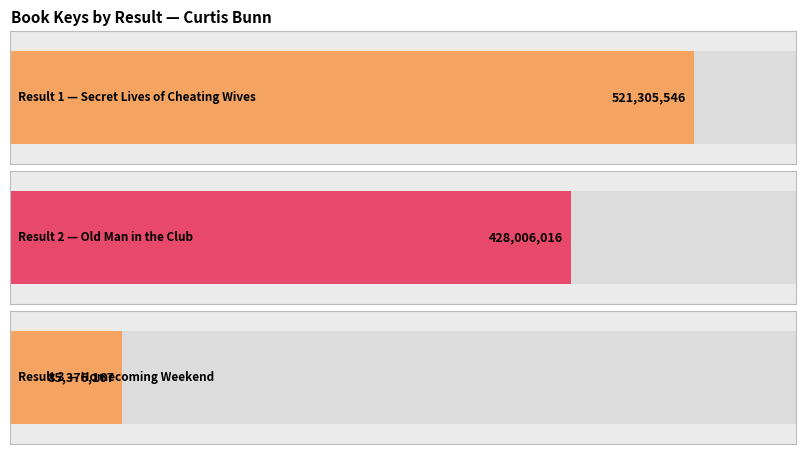

Approximately how many times larger is the value at 3 compared to 1?

0.2